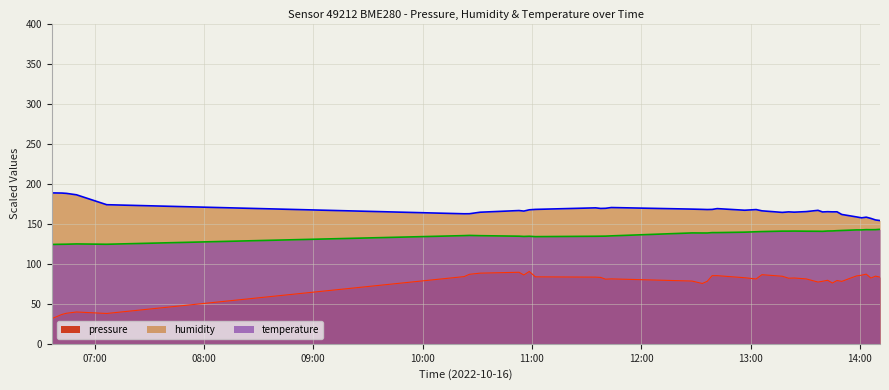

Which series has the widest spread of values?

pressure